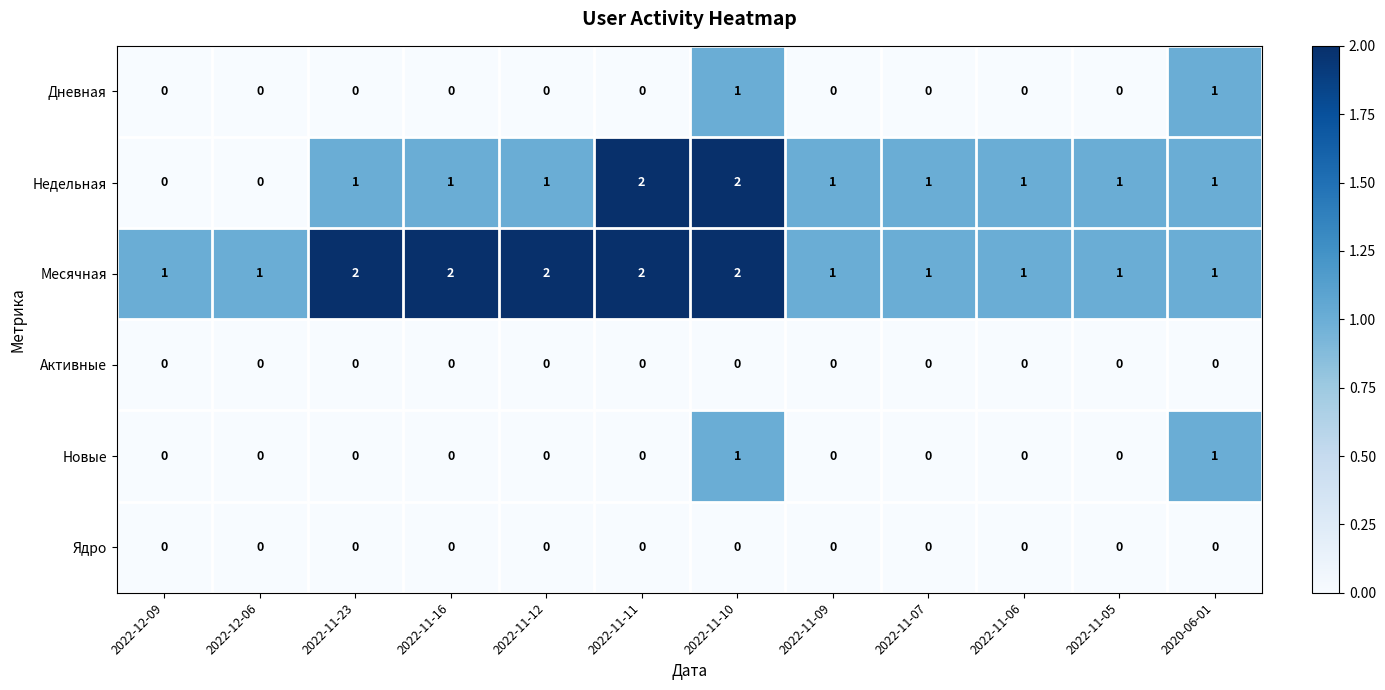

Is it true that Дневная equals 0 at 2022-11-12?

True